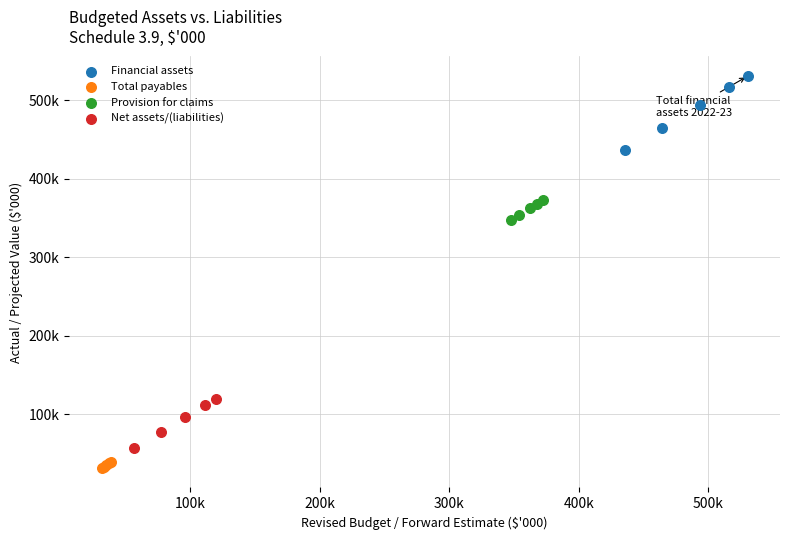

Which series has the largest Y range (max minus min)?

Financial assets